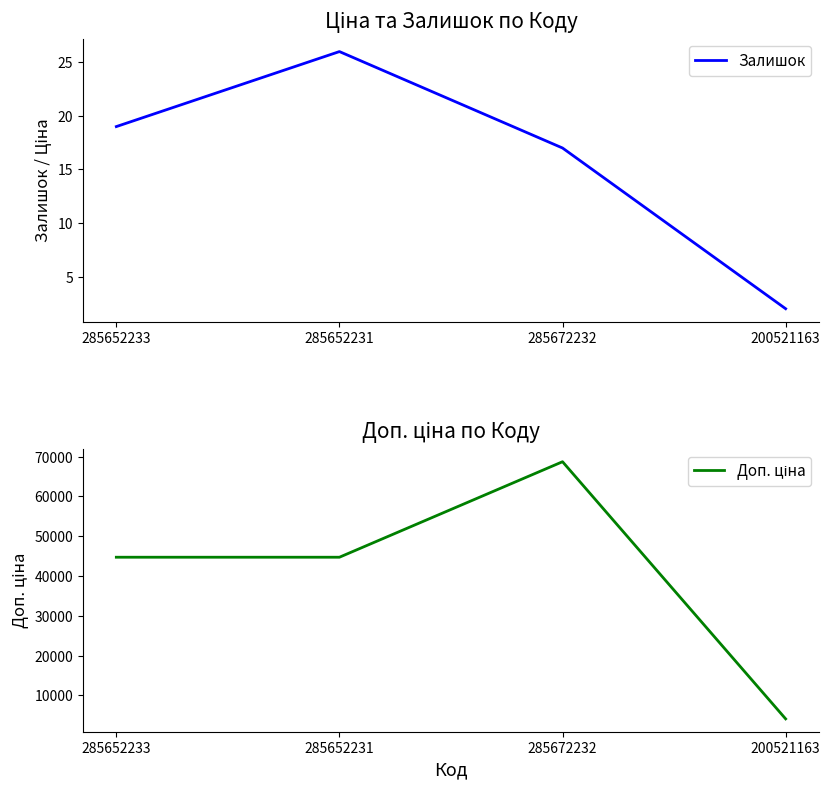

Reading left to right, list all the values displayed in this chart.

Залишок: 19.0	26.0	17.0	2.0
Доп. ціна: 44729.8	44729.8	68732.9	4105.0